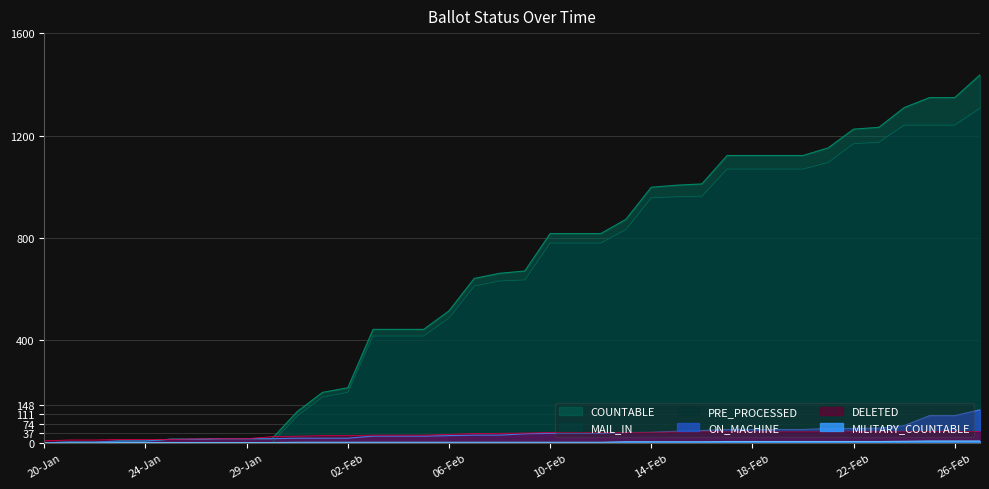

What is the difference between the maximum and minimum values in the ON_MACHINE series?

129